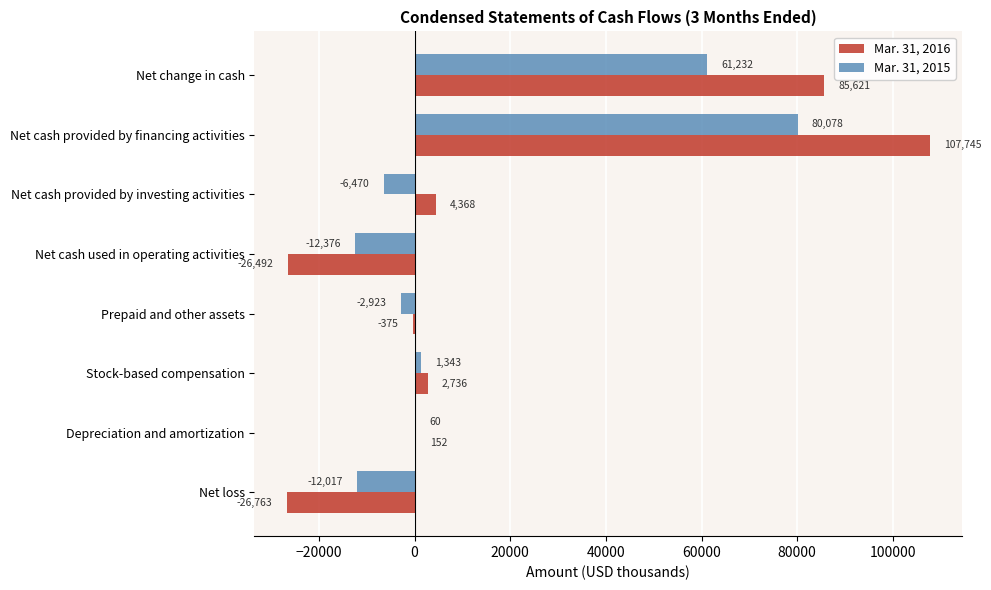

Which series has the largest total across all categories?

Mar. 31, 2016